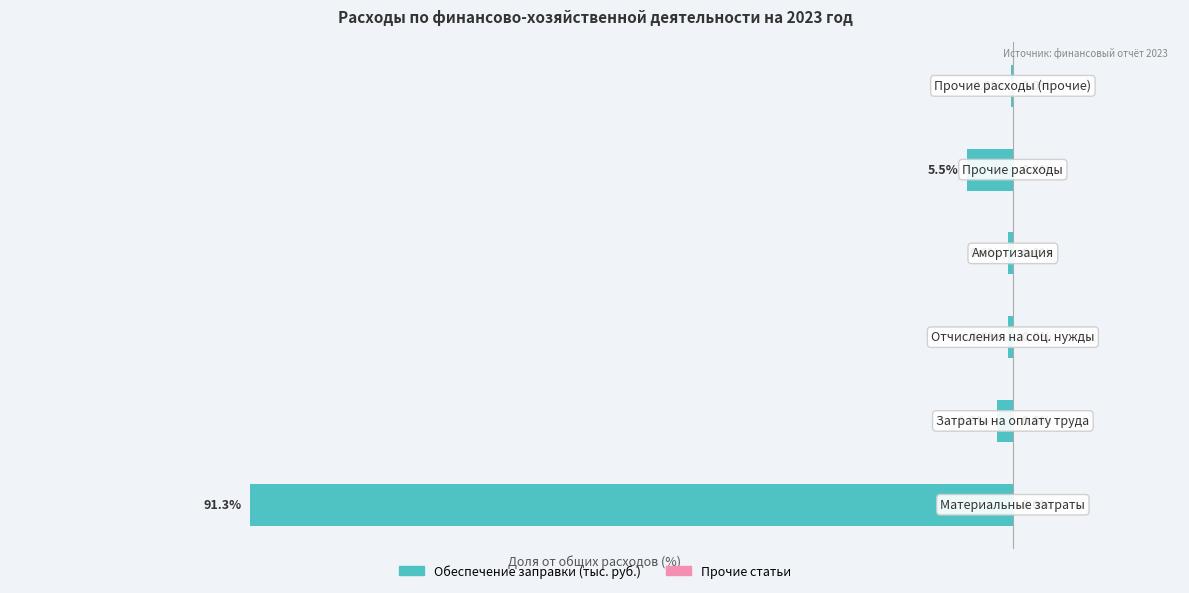

Are the bars horizontal?

Yes